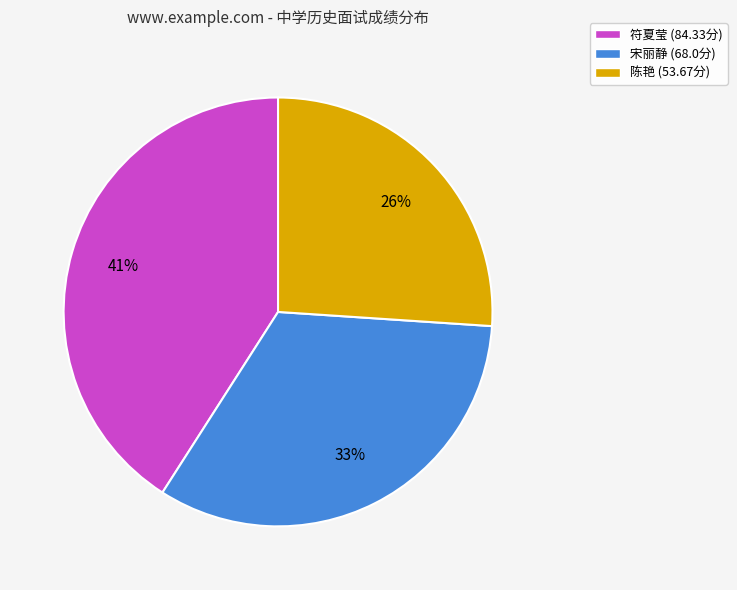

To the nearest percent, what percentage of the pie is 陈艳?

26%